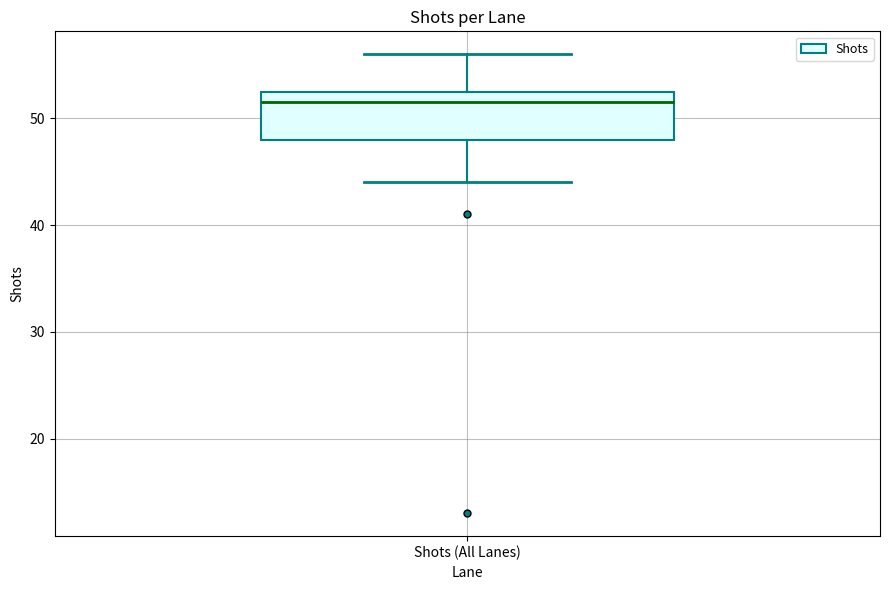

Where does the median line of the box for Shots (All Lanes) sit on the y-axis? The values are not printed on the chart, so give them approximately, as read against the axis.

52